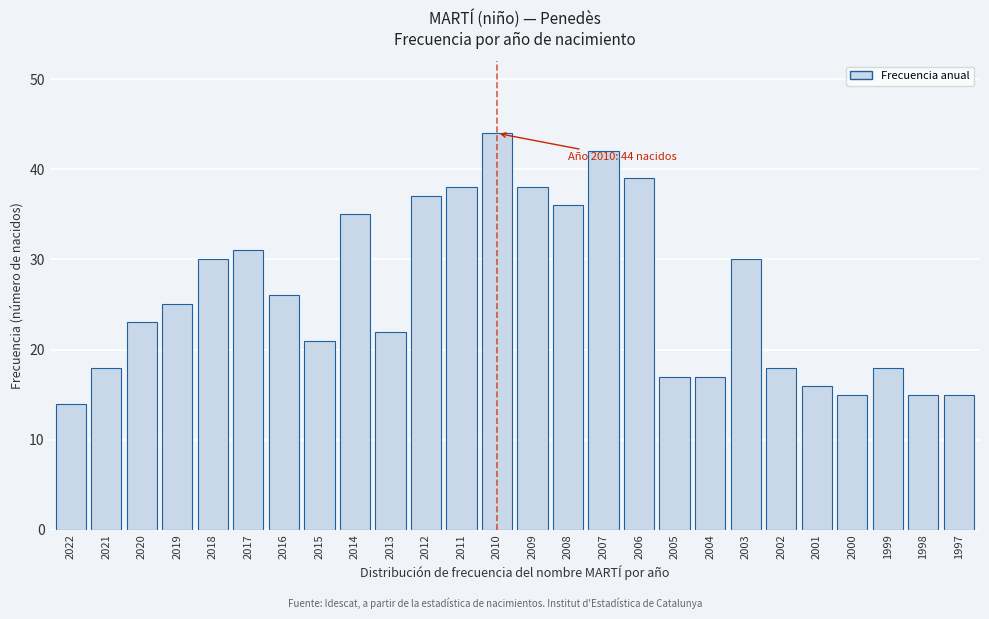

Reading left to right, transcribe all the data shown in this chart.

14	18	23	25	30	31	26	21	35	22	37	38	44	38	36	42	39	17	17	30	18	16	15	18	15	15